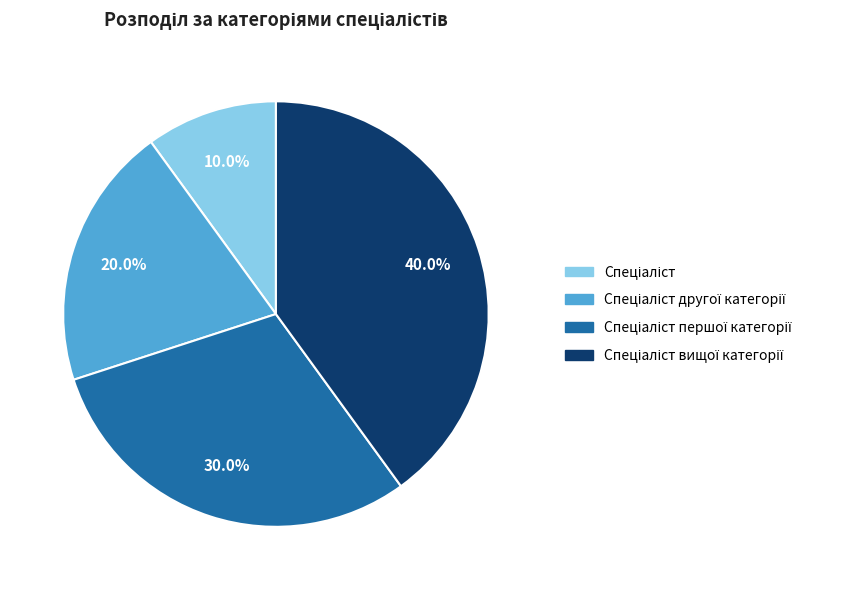

Is there a majority slice in this chart?

No